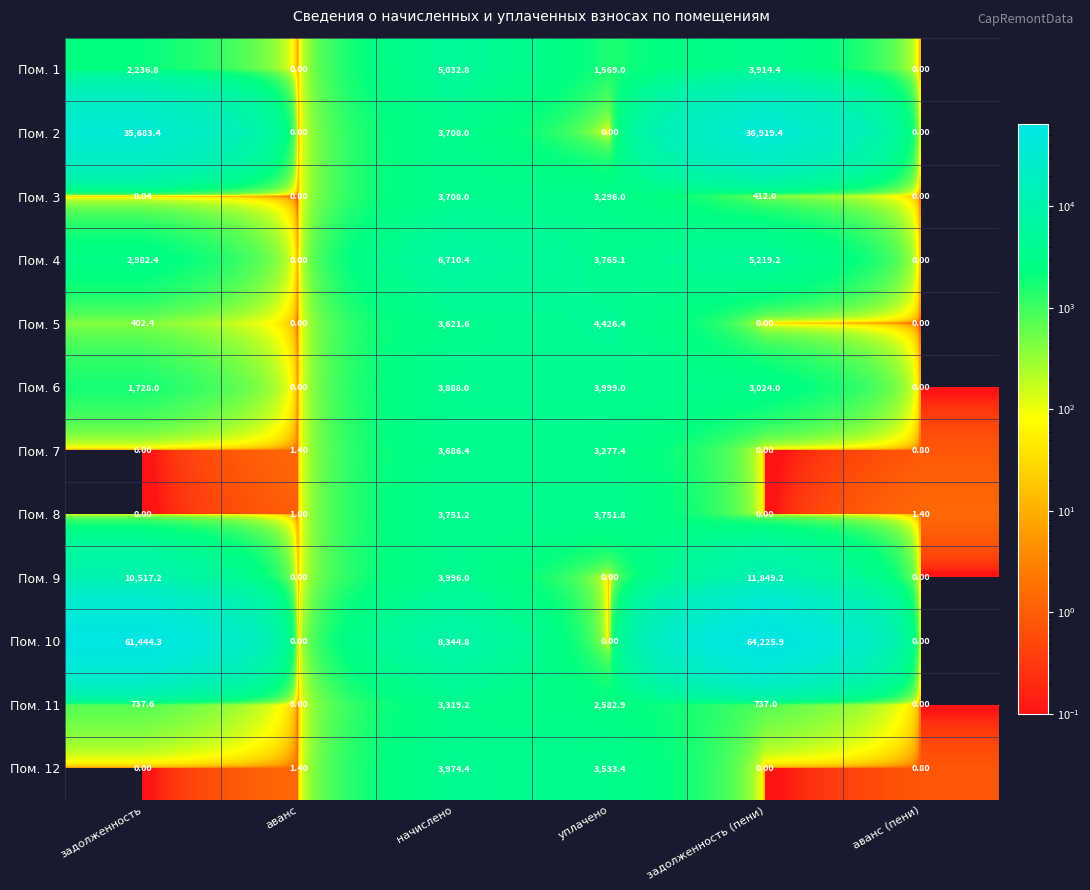

What is the total value across all series at задолженность?

115732.1